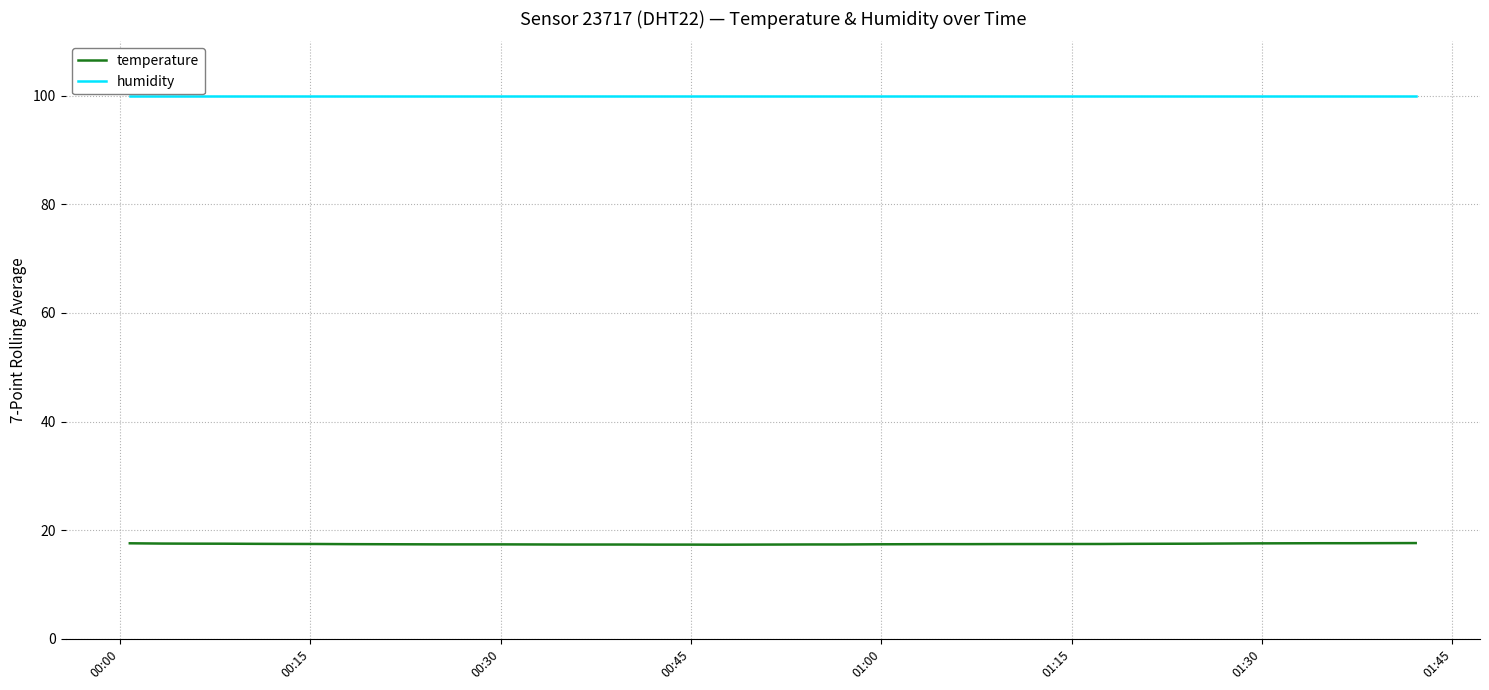

What is the maximum value for humidity?

99.9